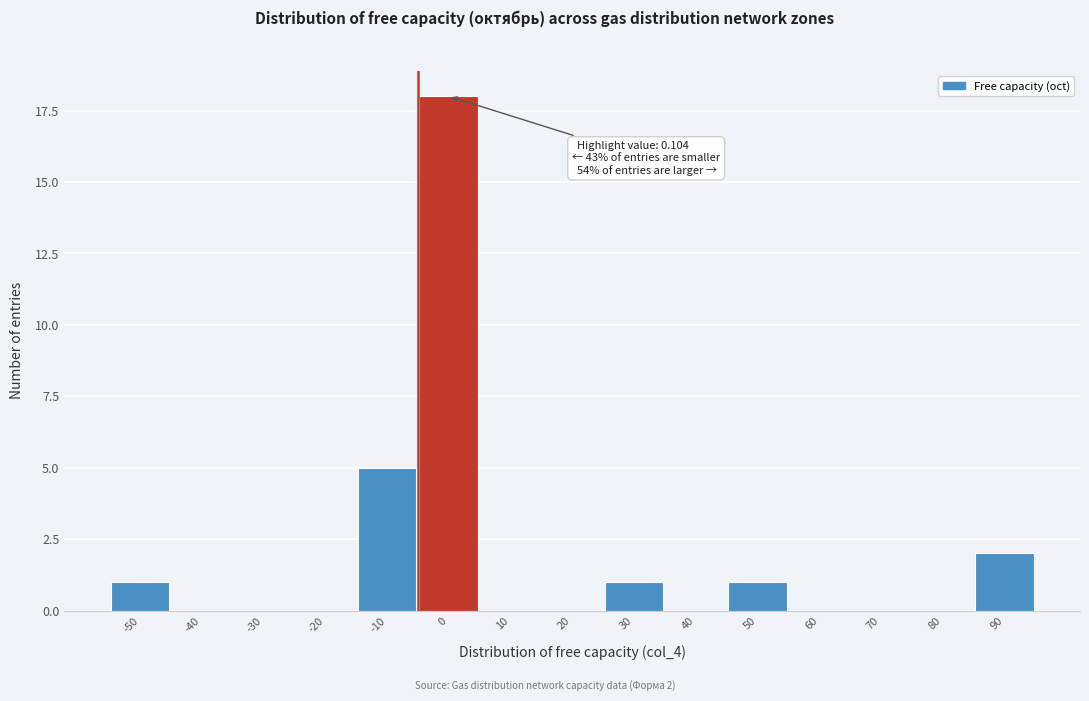

Reading left to right, extract all data points from this chart.

-50=1	-40=0	-30=0	-20=0	-10=5	0=18	10=0	20=0	30=1	40=0	50=1	60=0	70=0	80=0	90=2